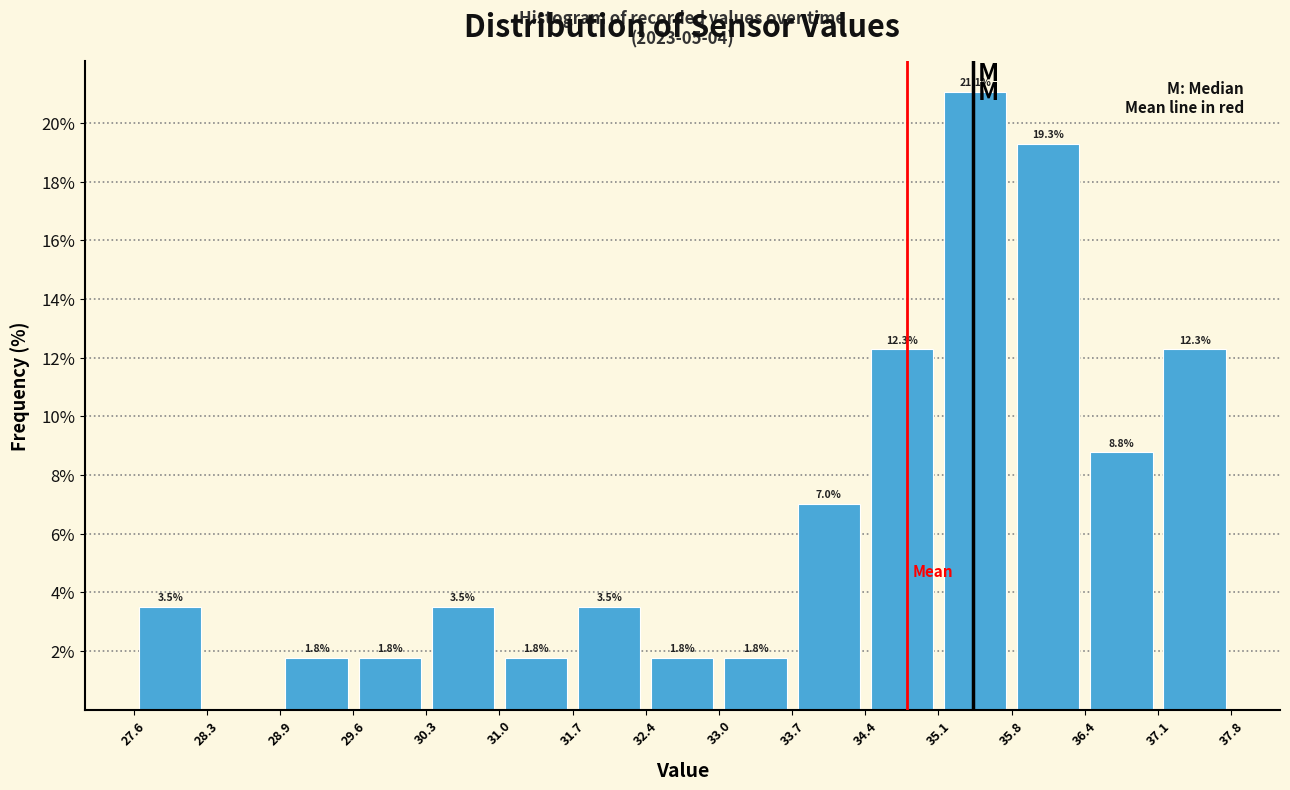

Which range on the x-axis has the tallest bar?

35.1 to 35.8